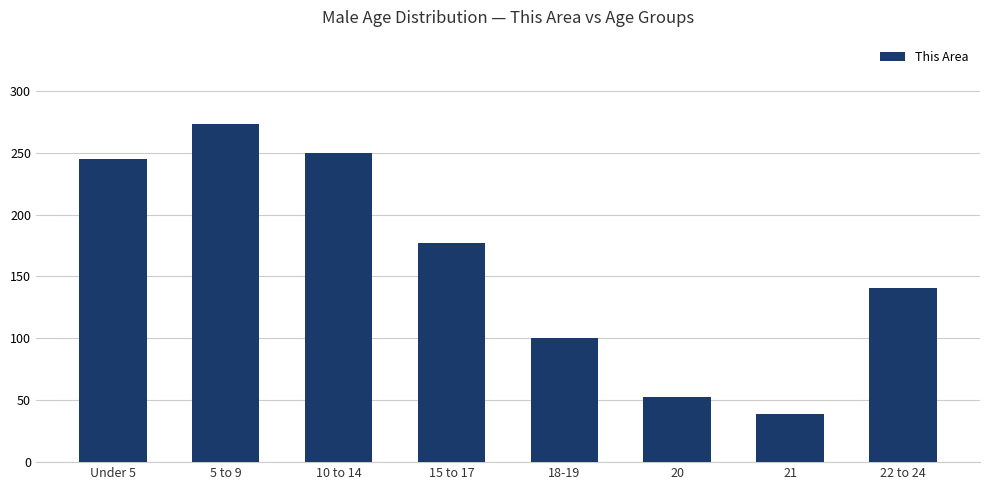

What is the value of the 8th bar from the left?

141